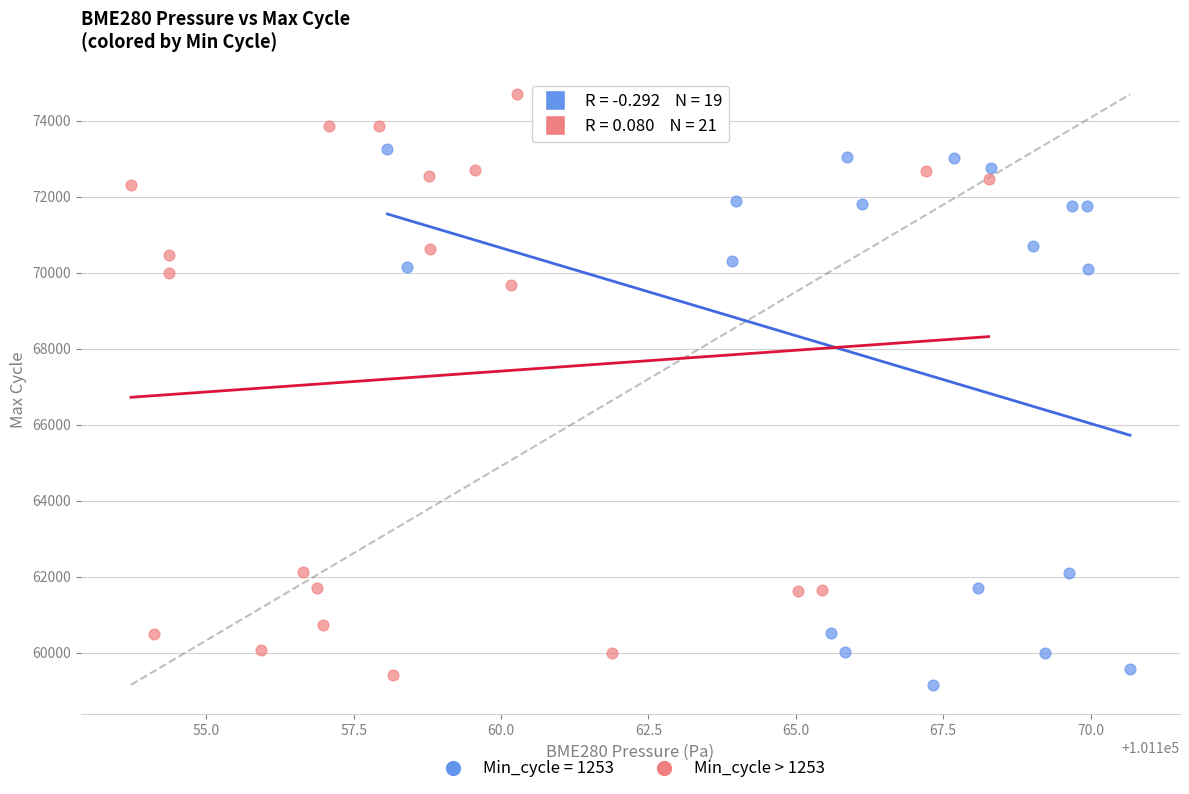

Which series contains the highest Y value?

Min_cycle > 1253